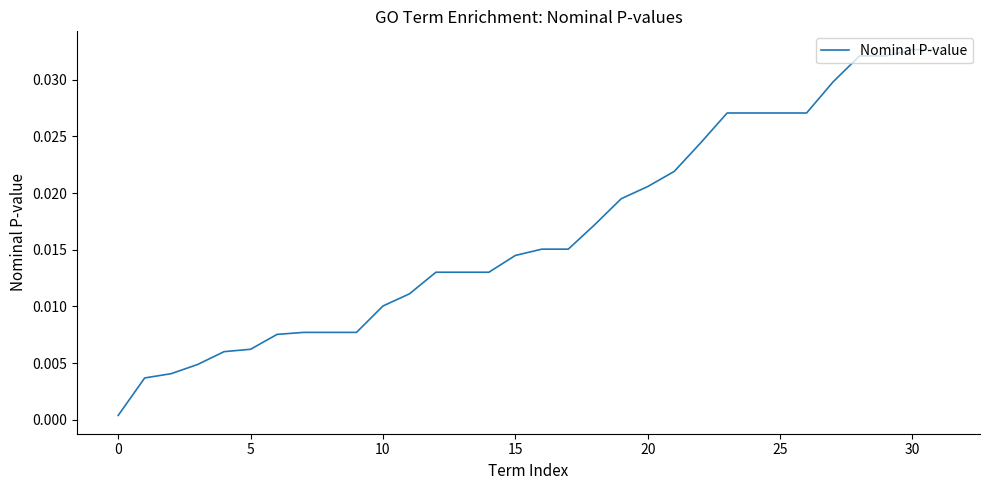

Does the chart have visible grid lines?

No